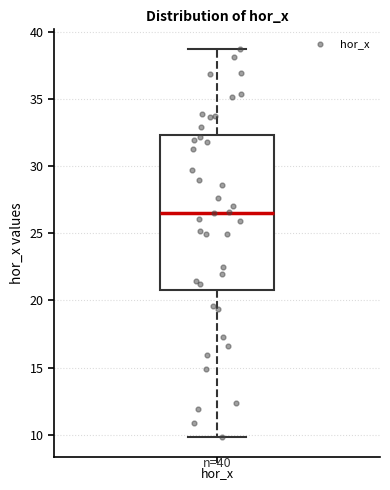

Read this box plot against the y-axis: the position of the median line, the range covered by the box, and the ends of both whiskers. The values are not printed on the chart, so give them approximately, as read against the axis.

median 26.5, box 21.0 to 32.5, whiskers 10.0 to 38.5